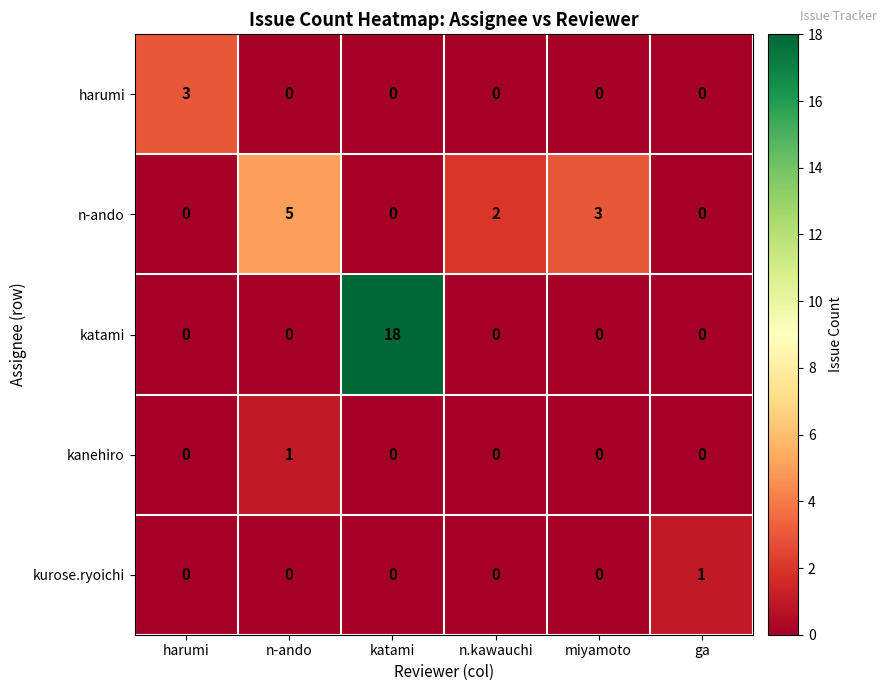

Which series changed the most between n.kawauchi and ga?

n-ando